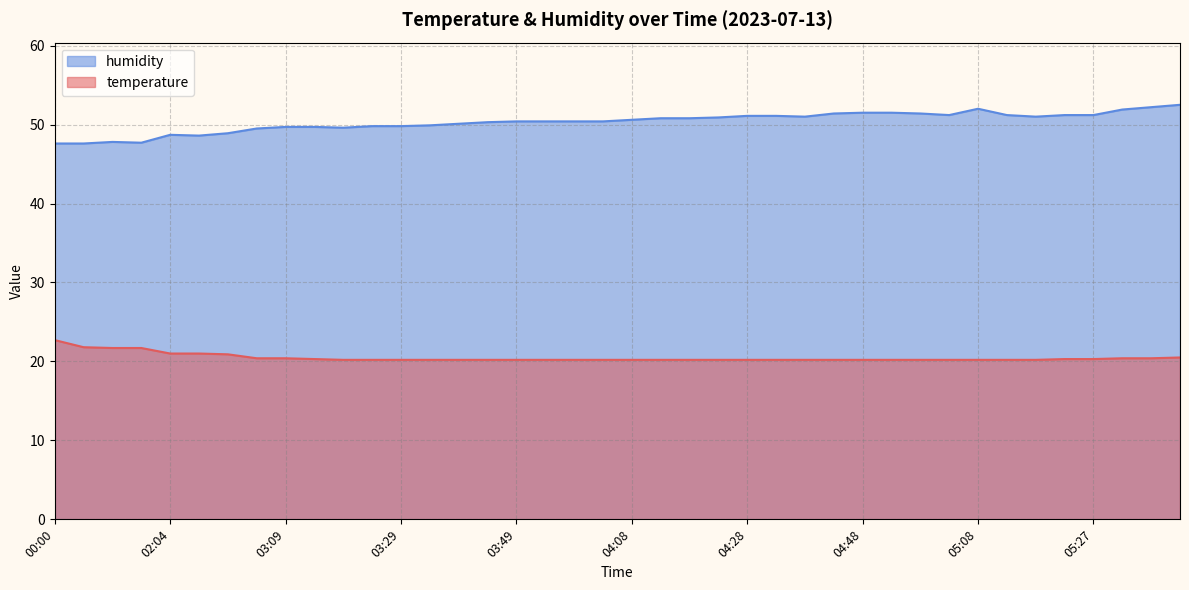

Reading right to left, transcribe all the data shown in this chart.

temperature: 20.5	20.4	20.4	20.3	20.3	20.2	20.2	20.2	20.2	20.2	20.2	20.2	20.2	20.2	20.2	20.2	20.2	20.2	20.2	20.2	20.2	20.2	20.2	20.2	20.2	20.2	20.2	20.2	20.2	20.2	20.3	20.4	20.4	20.9	21.0	21.0	21.7	21.7	21.8	22.7
humidity: 52.5	52.2	51.9	51.2	51.2	51.0	51.2	52.0	51.2	51.4	51.5	51.5	51.4	51.0	51.1	51.1	50.9	50.8	50.8	50.6	50.4	50.4	50.4	50.4	50.3	50.1	49.9	49.8	49.8	49.6	49.7	49.7	49.5	48.9	48.6	48.7	47.7	47.8	47.6	47.6